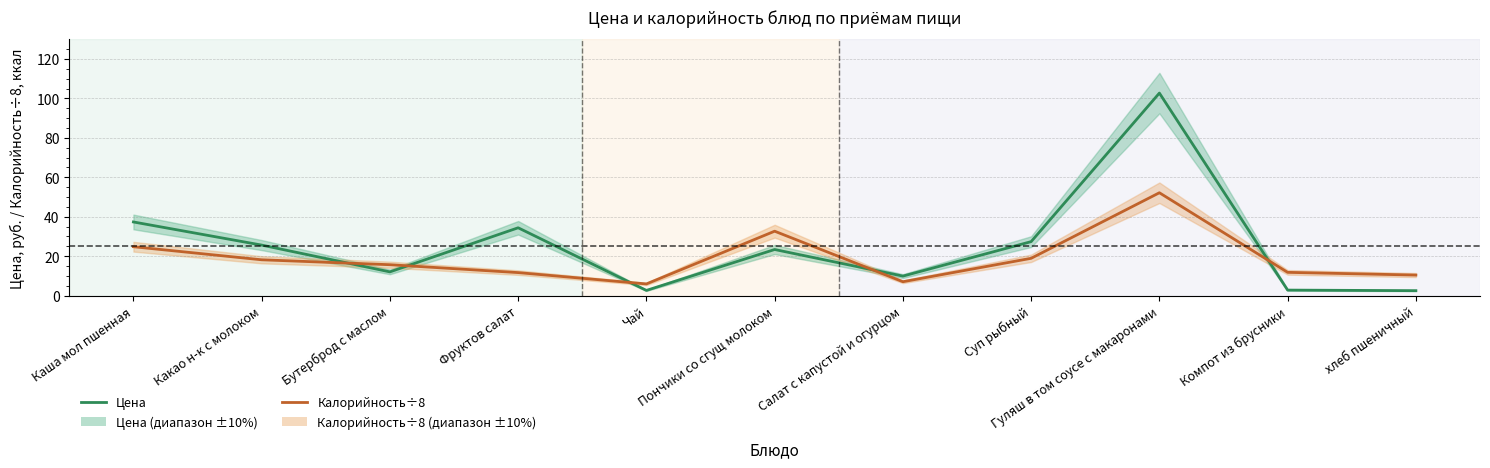

At which label does Цена first exceed 23?

Каша мол пшенная